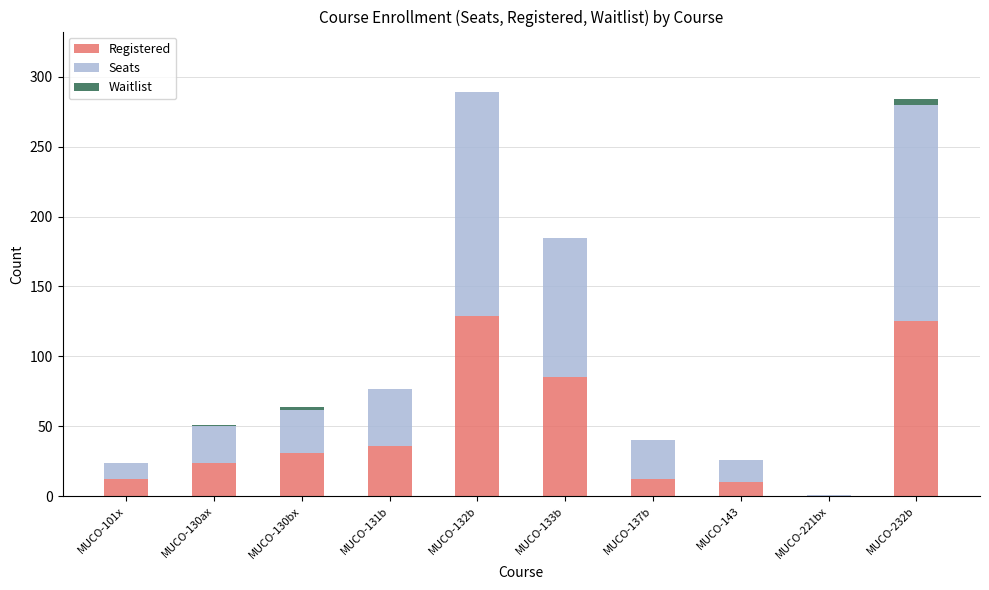

Reading right to left, list the values for the Registered series.

MUCO-232b=125	MUCO-221bx=0	MUCO-143=10	MUCO-137b=12	MUCO-133b=85	MUCO-132b=129	MUCO-131b=36	MUCO-130bx=31	MUCO-130ax=24	MUCO-101x=12